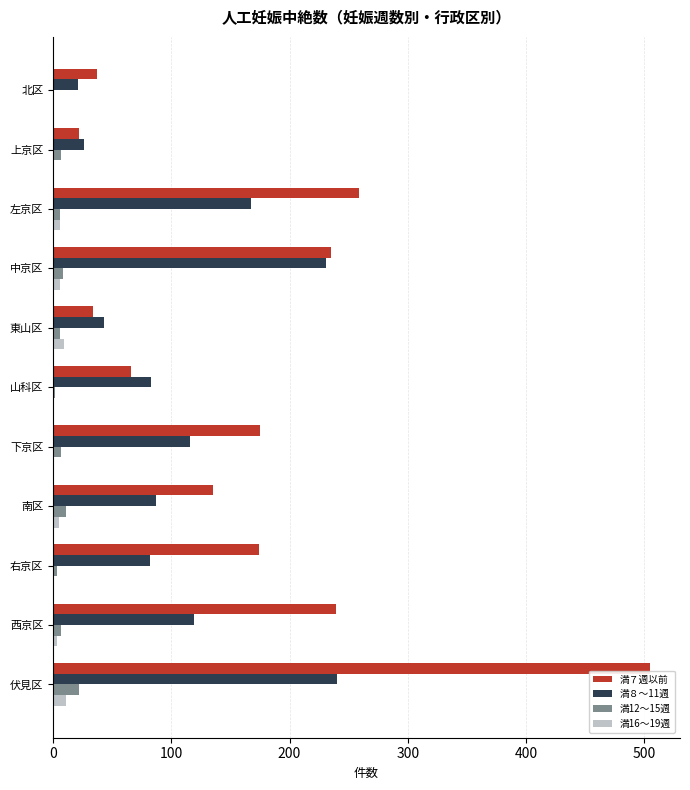

Which series has the largest range (max minus min)?

満７週以前